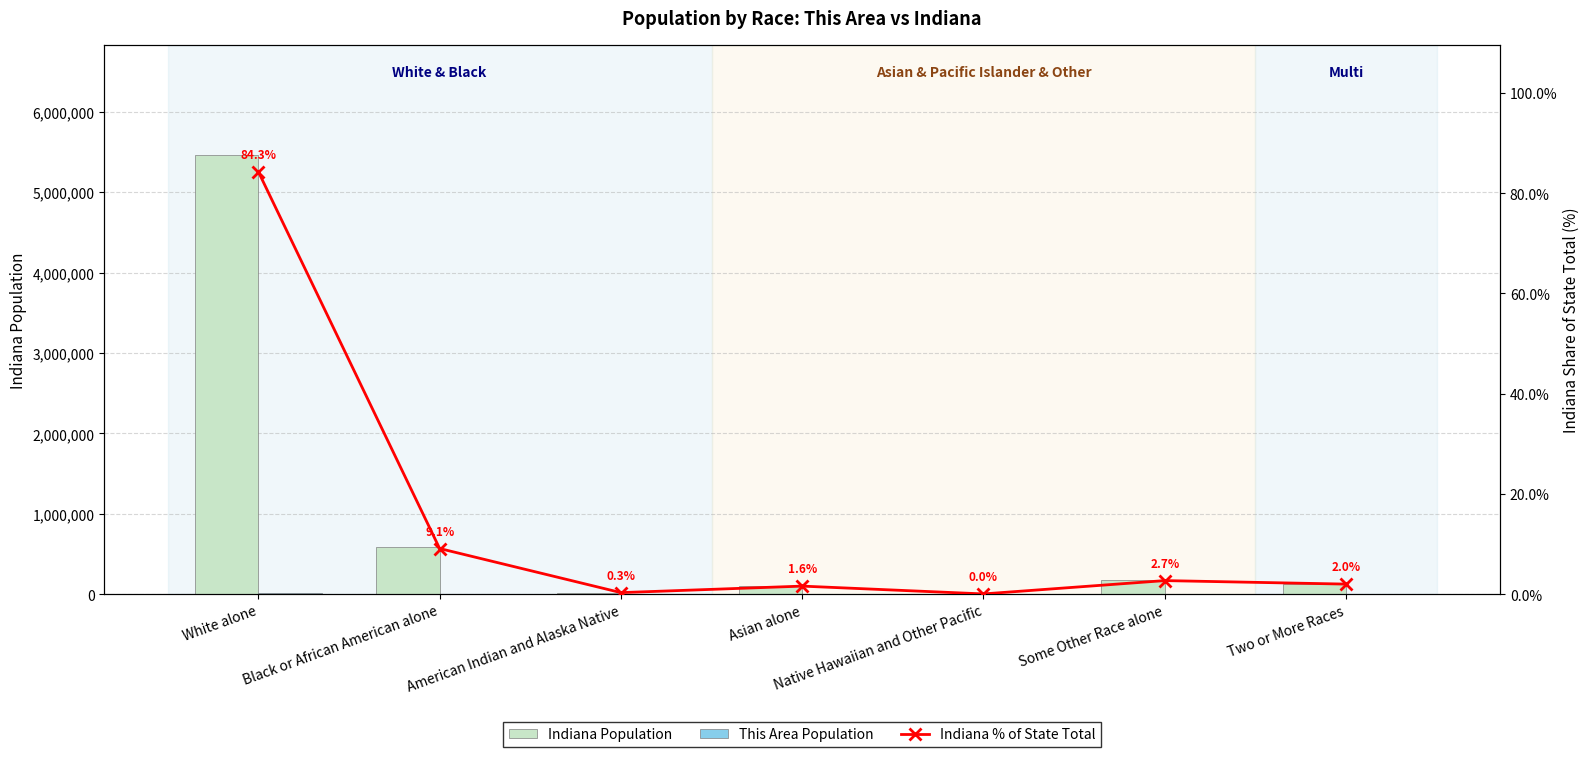

Read the This Area Population value at American Indian and Alaska Native.

30.0